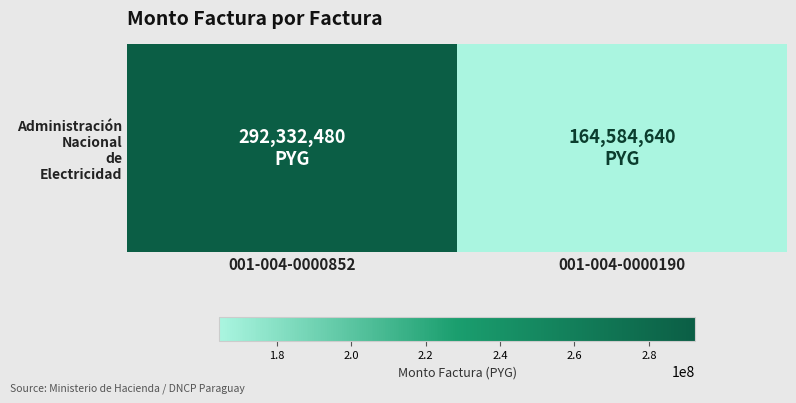

What is the change in value from 001-004-0000852 to 001-004-0000190?

-127747840